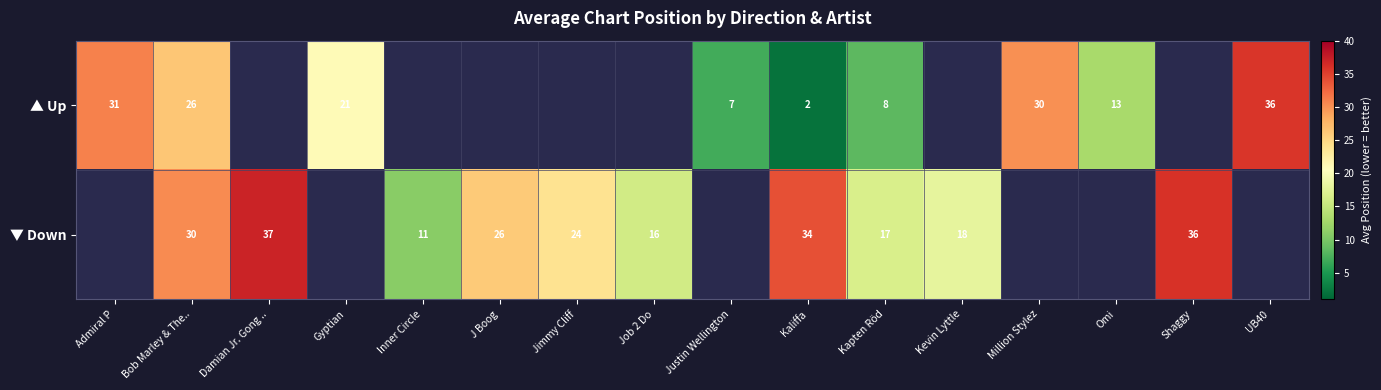

Rank the series at Kaliffa from lowest to highest value.

▲ Up, ▼ Down